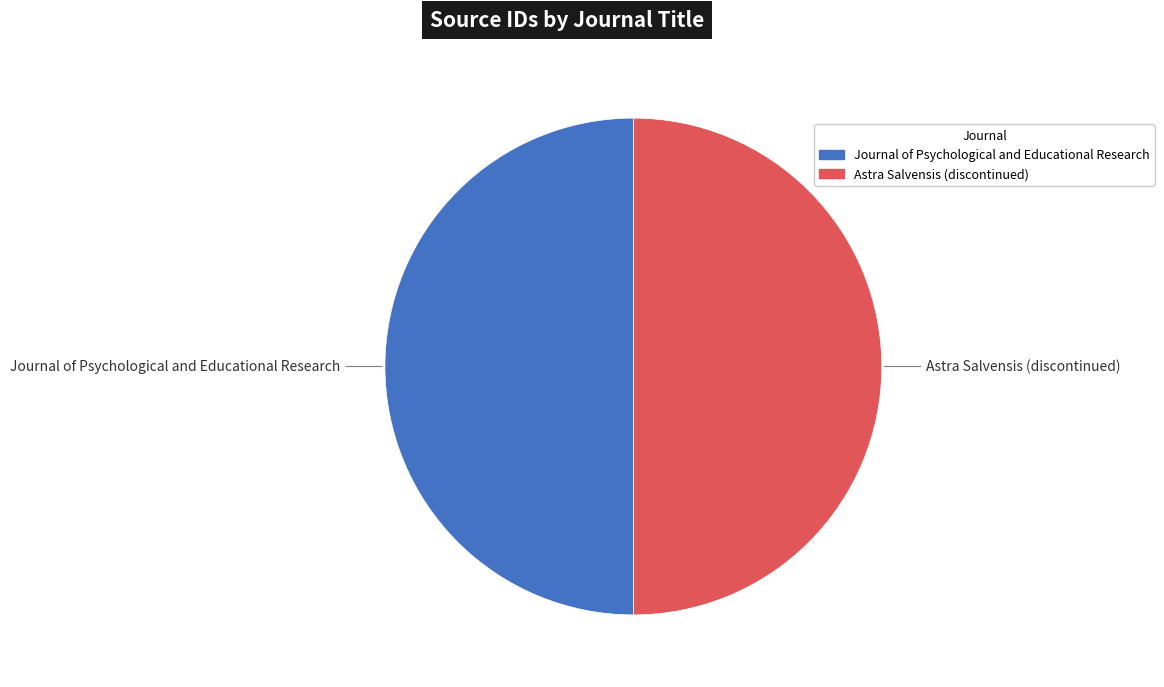

Is the sum of Astra Salvensis (discontinued) and Journal of Psychological and Educational Research greater than half?

Yes